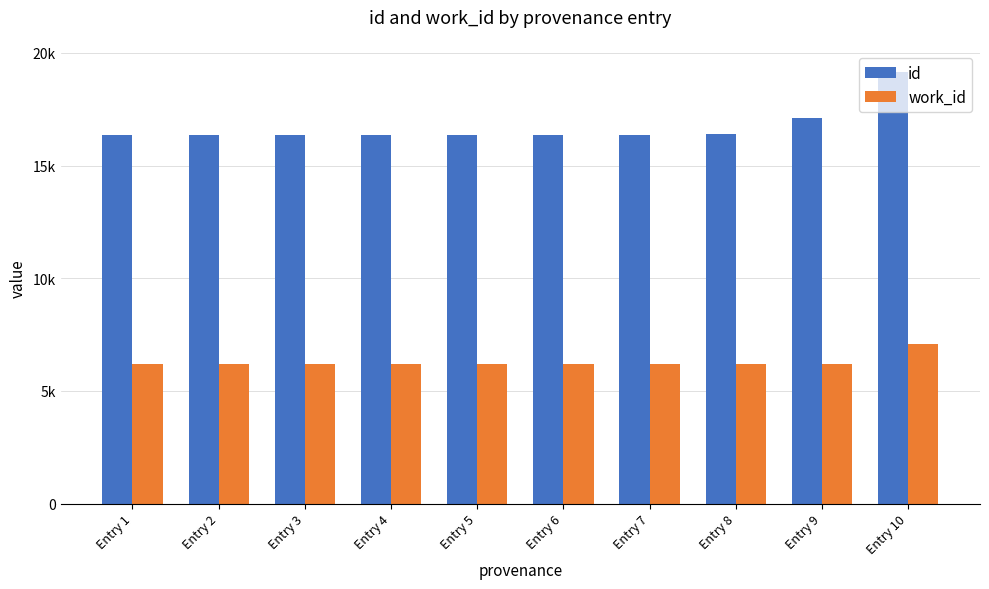

What is the sum of all id values?

167252